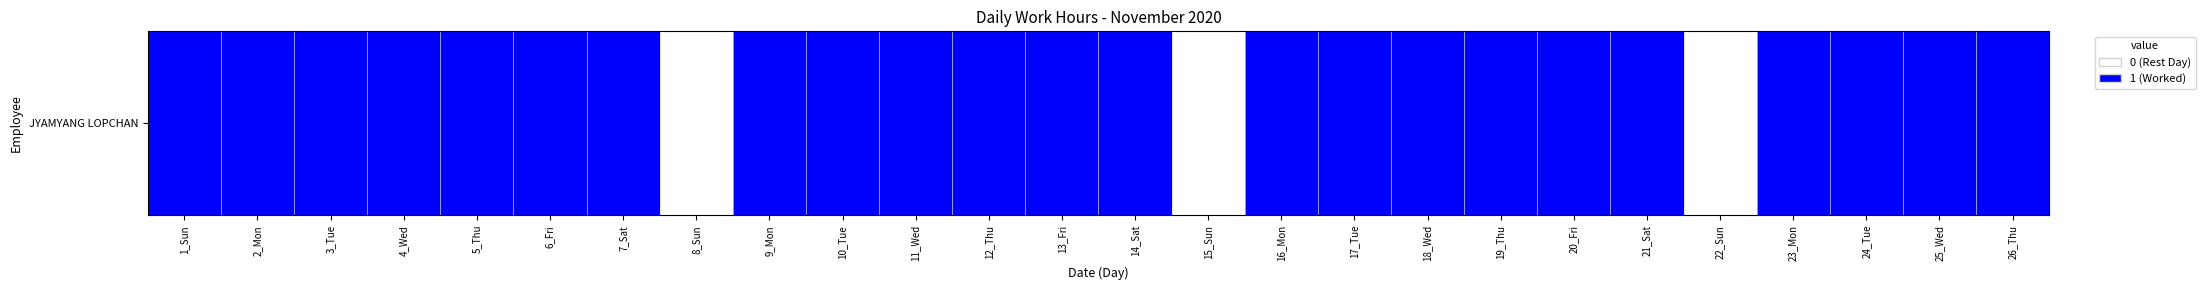

True or false: the data shows 1 at 20_Fri.

False